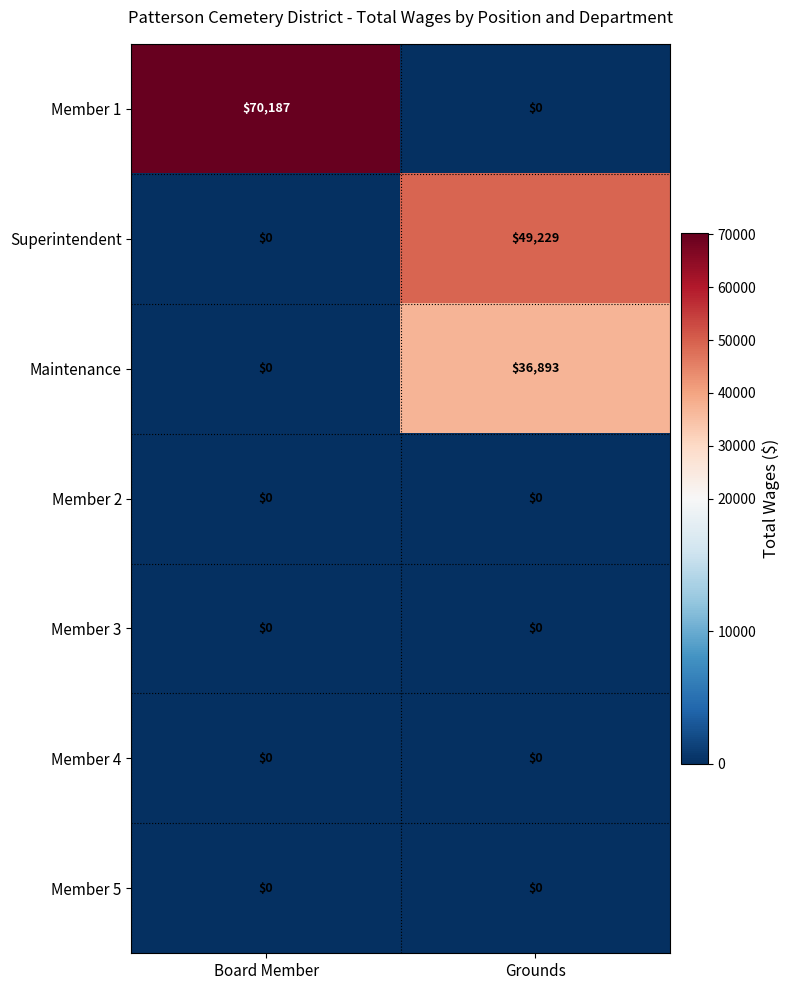

Where is Superintendent nearest to the value 24614?

Board Member